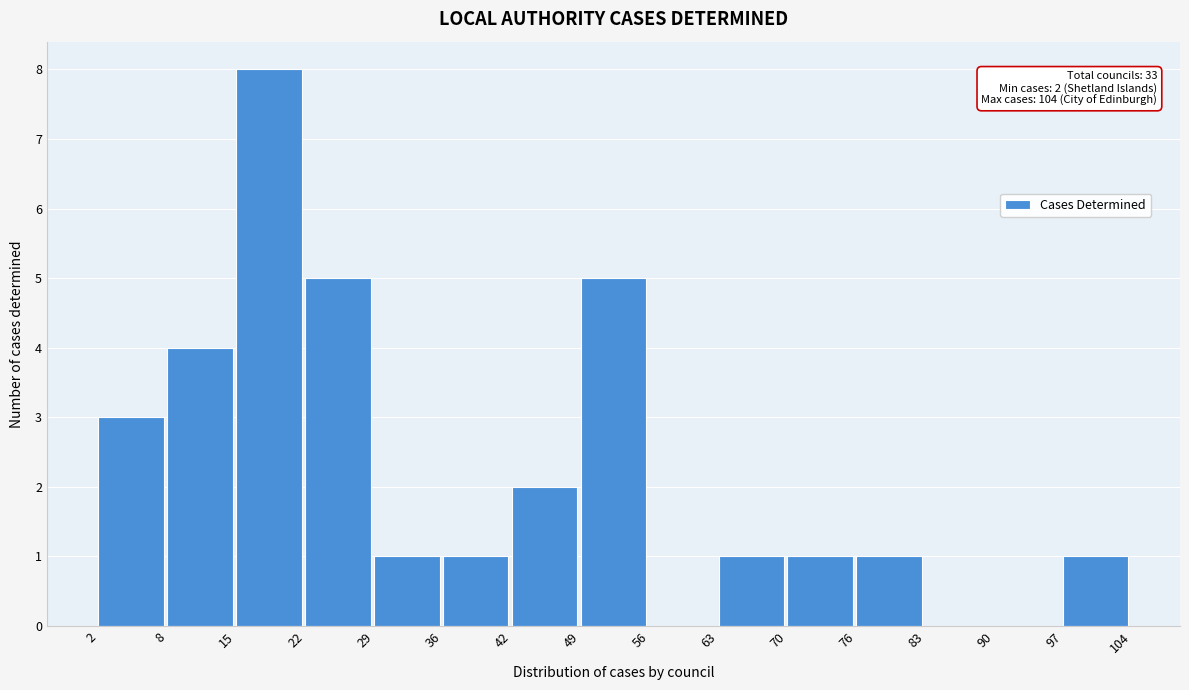

Over which range of the x-axis is the bar tallest?

15 to 22